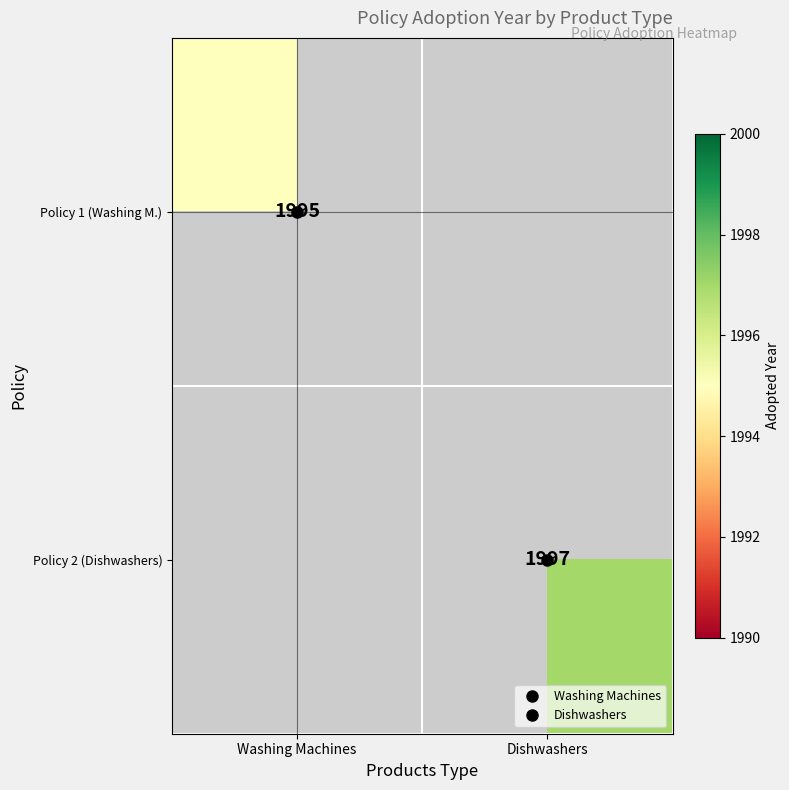

At how many categories does at least one series exceed 1996?

1